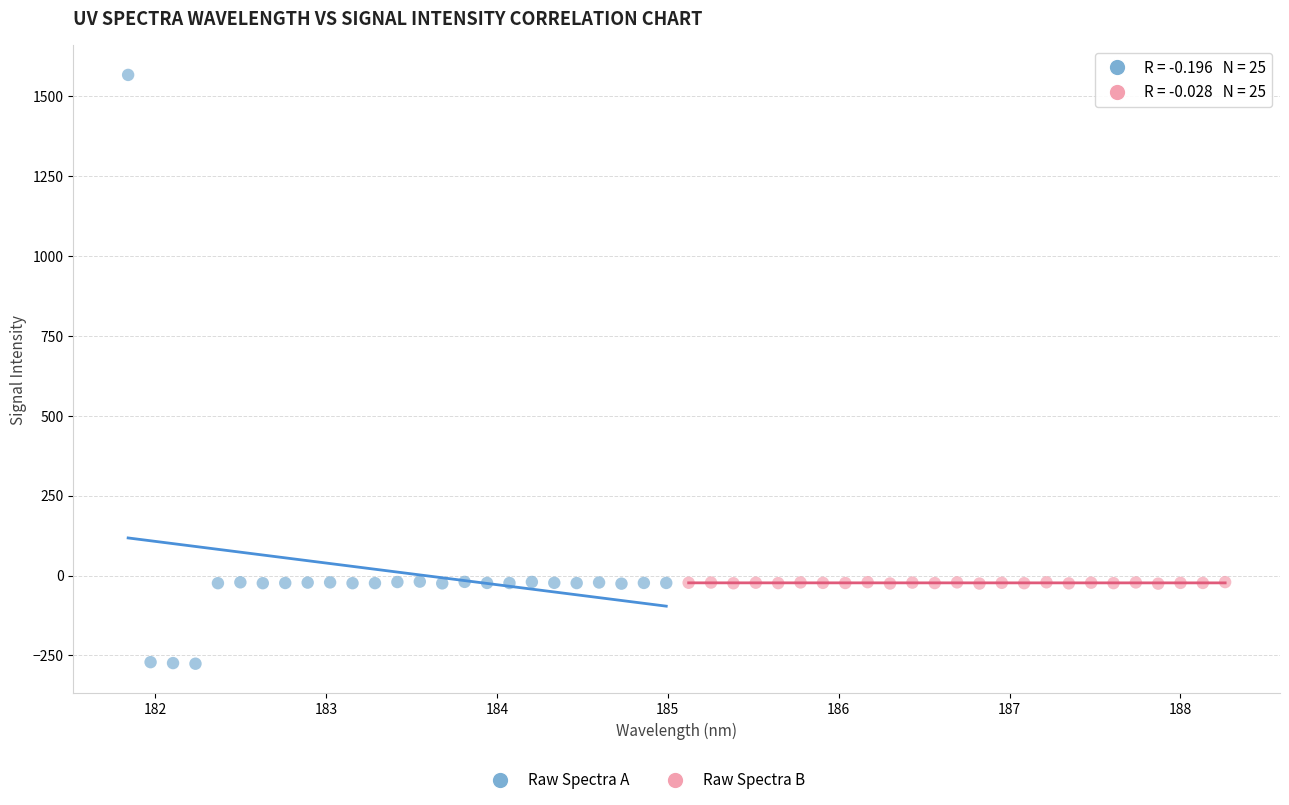

Which series contains the lowest Y value?

Raw Spectra A